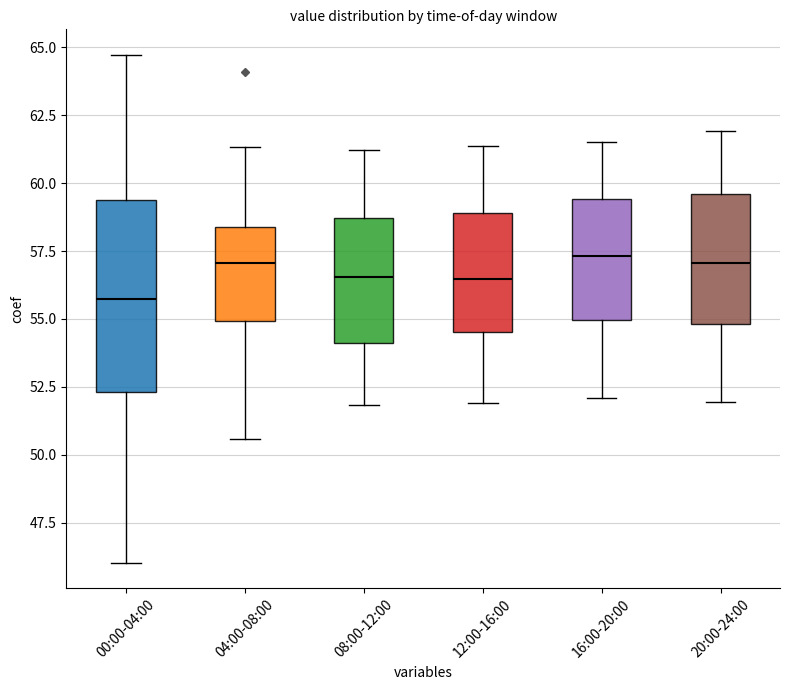

Comparing the boxes themselves (not the whiskers), which one is the tallest?

00:00-04:00